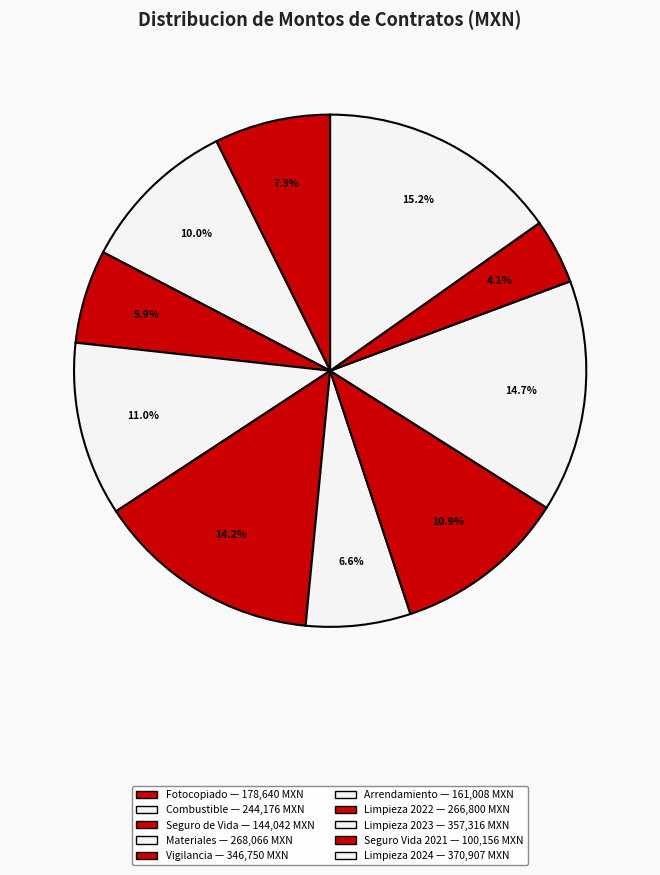

Count the number of slices in the pie.

10